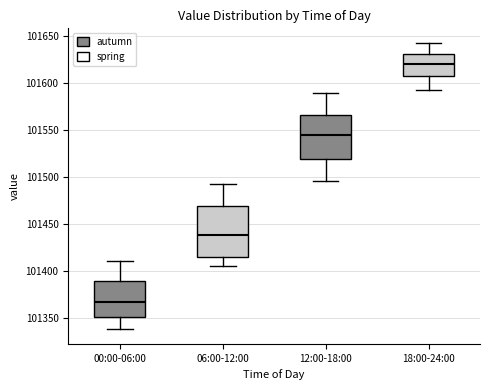

Comparing the boxes themselves (not the whiskers), which one is the tallest?

06:00-12:00